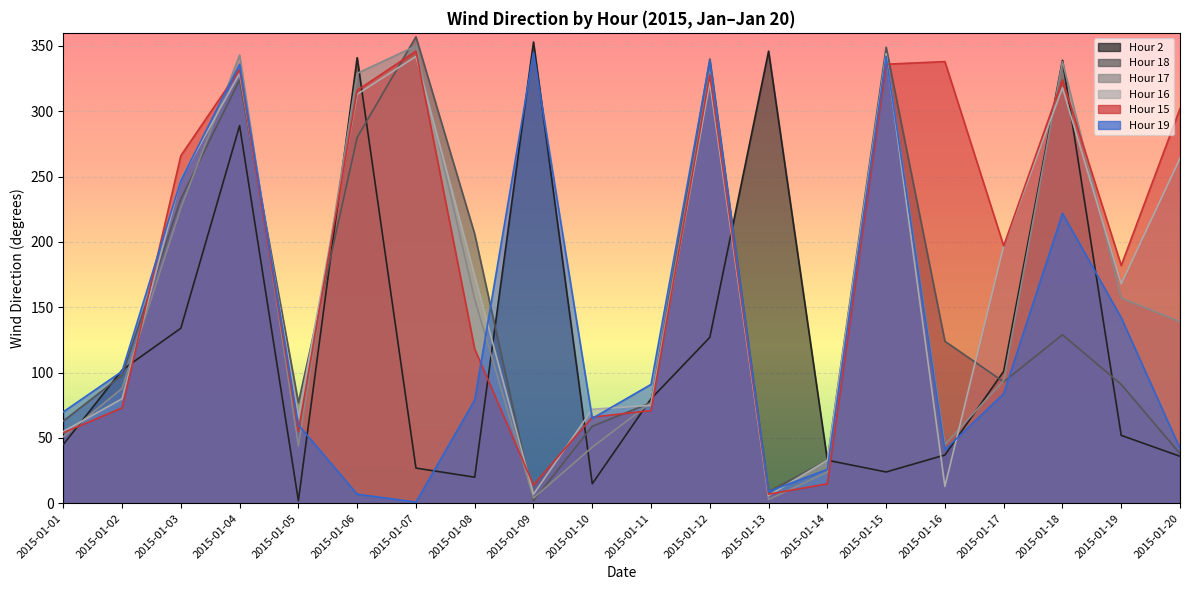

How many data points in Hour 17 are less than 139?

10